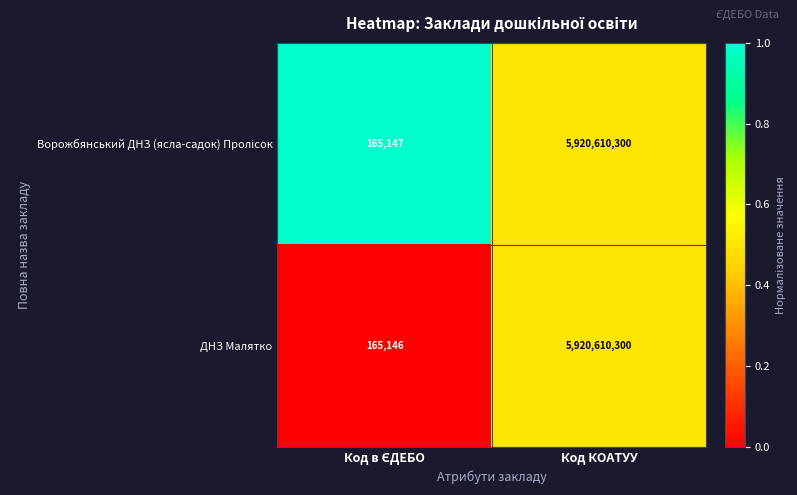

What is the minimum value shown in the chart?

165146